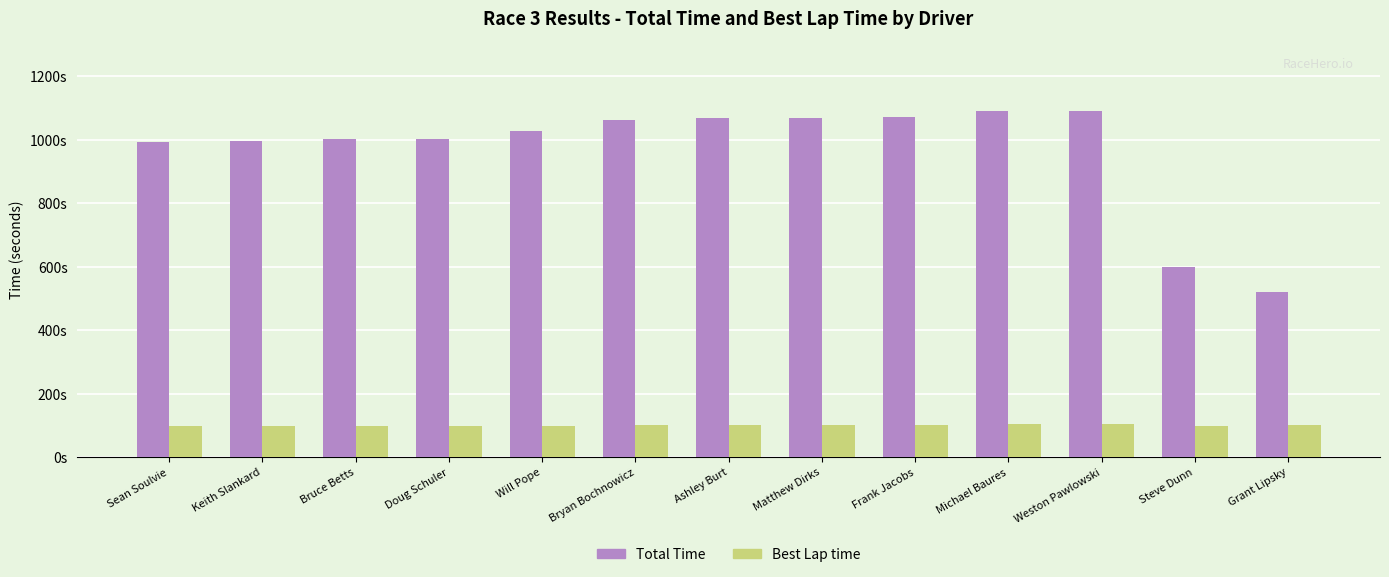

Are the bars grouped side by side (vs. stacked)?

Yes